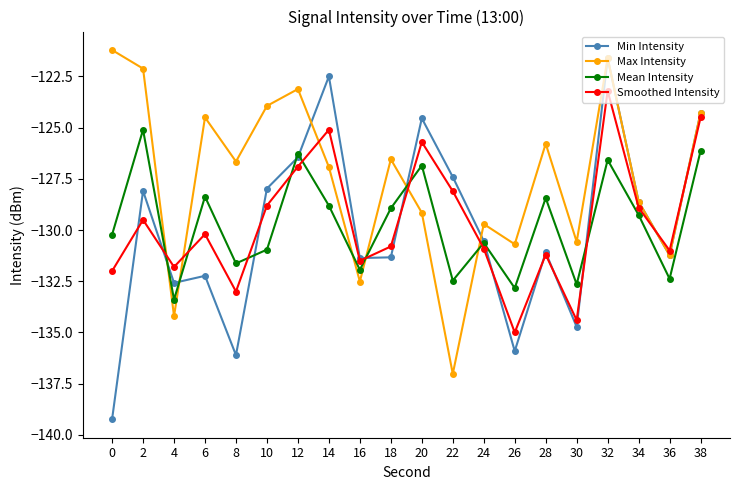

What is the sum of all Min Intensity values?

-2597.8